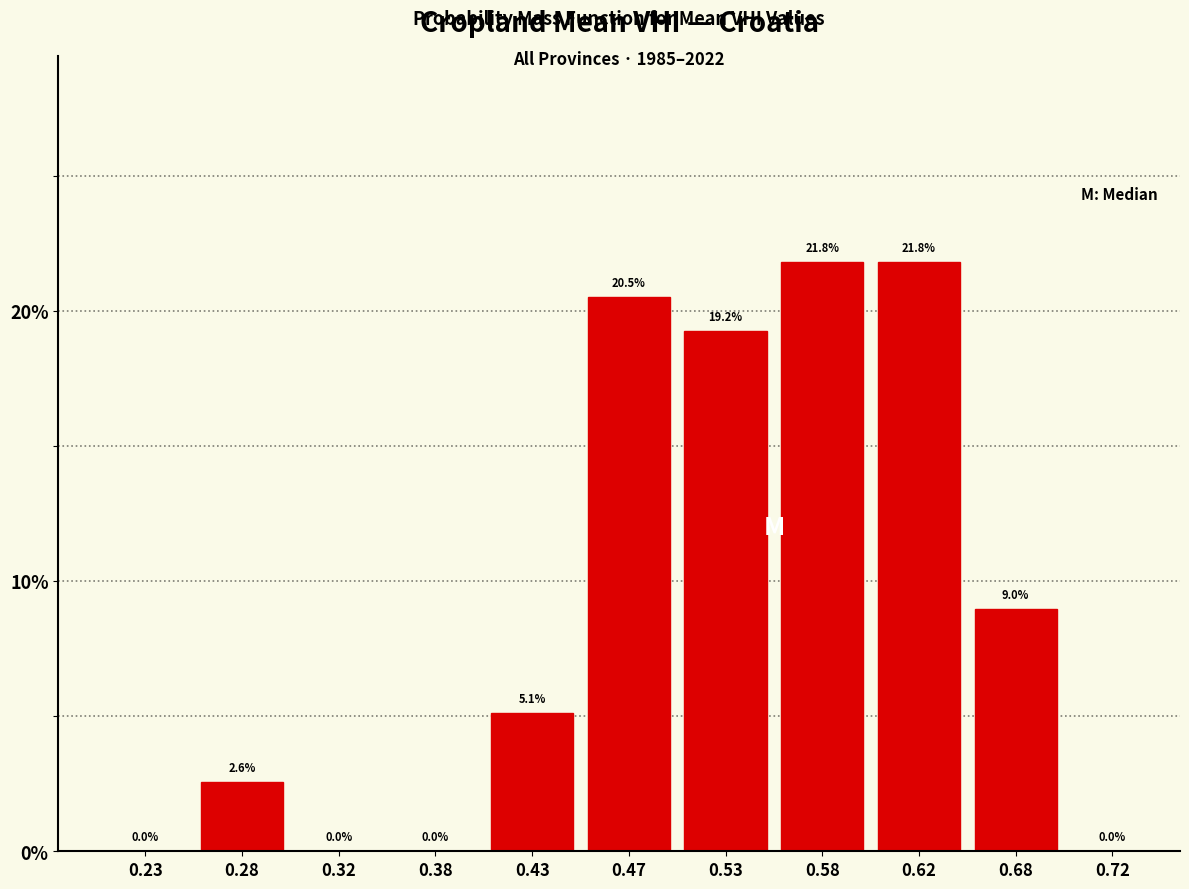

What is the height of the bar covering 0.45 to 0.50 on the x-axis?

20.5